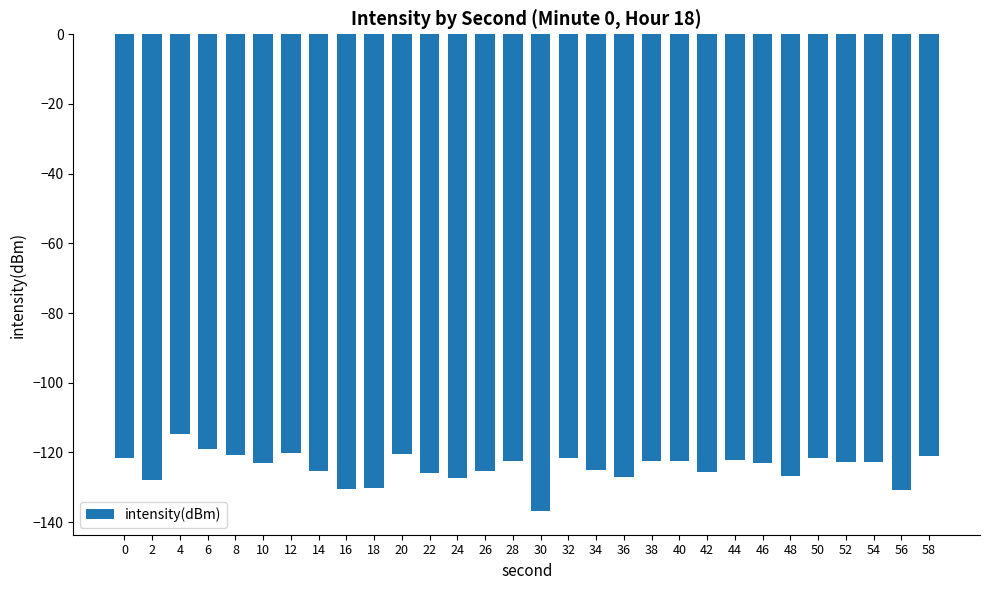

What is the approximate value at 8?

-120.6